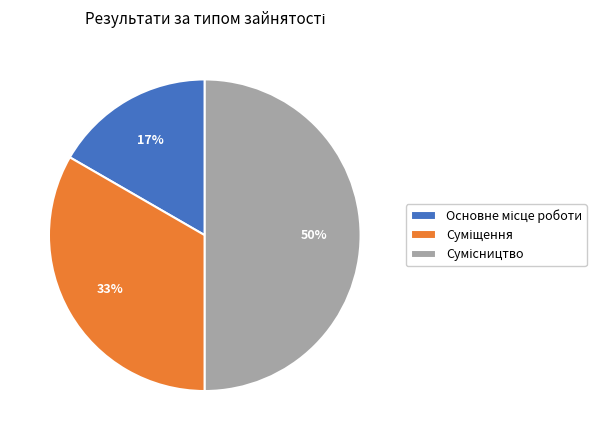

To the nearest percent, what is the difference between the largest and smallest slice percentages?

33%